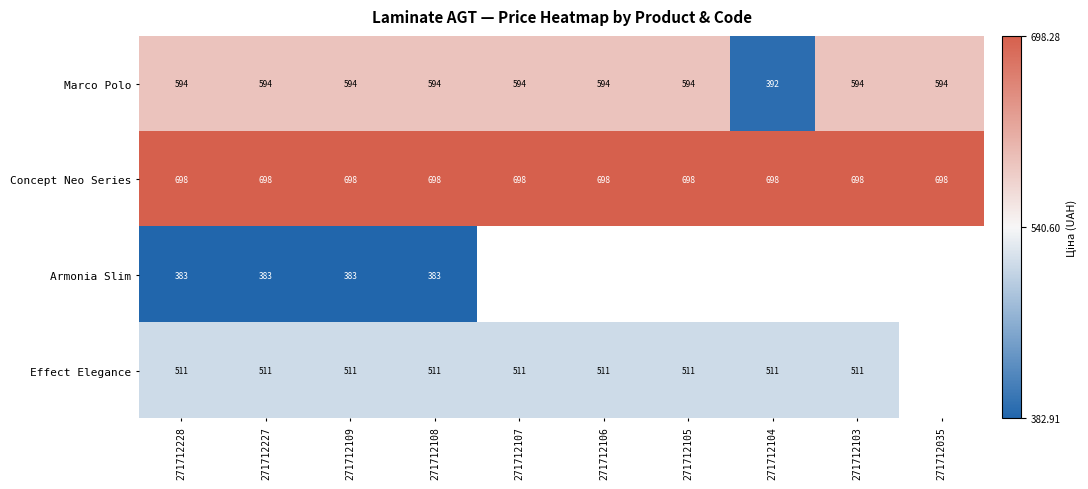

Is the value of Concept Neo Series at 271712035 greater than the value of Effect Elegance at 271712103?

Yes